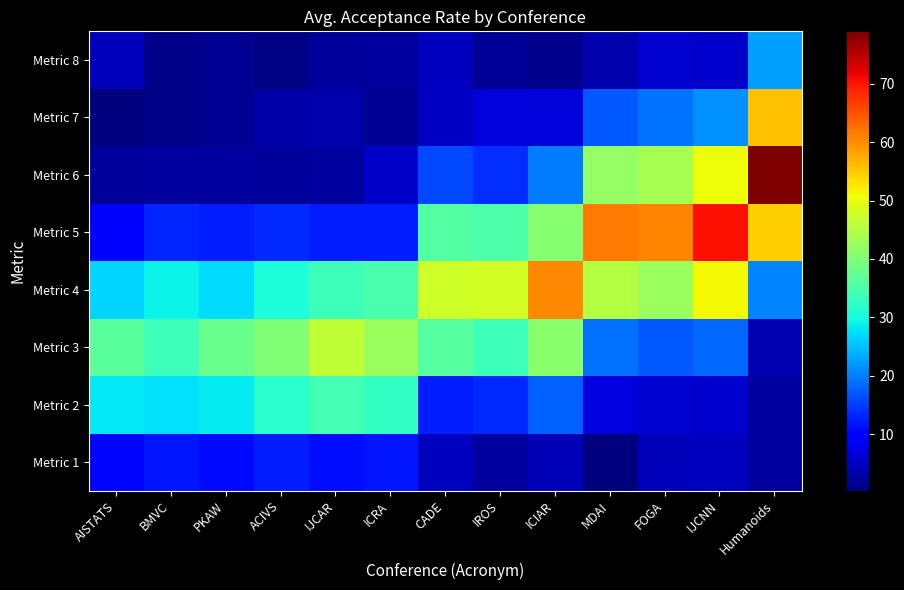

What is the total value across all series at PKAW?

122.8